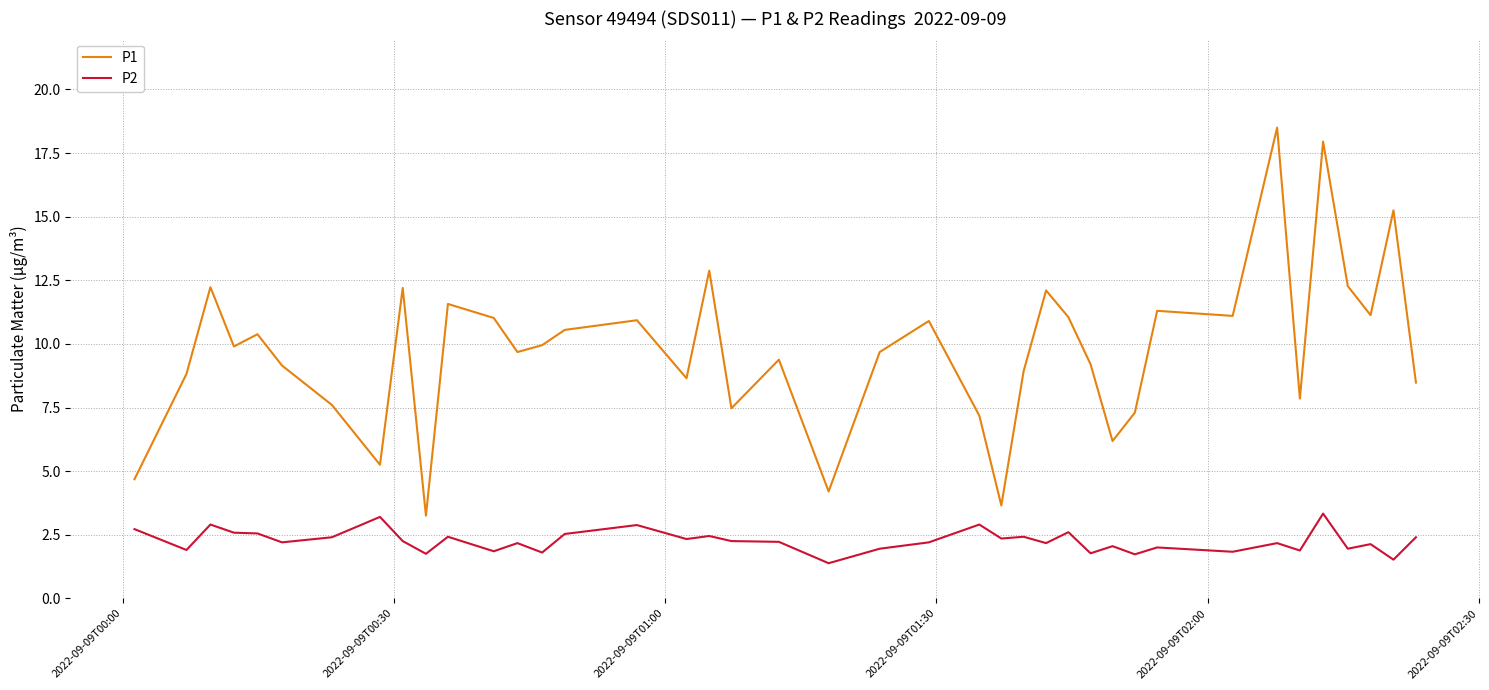

Which series has the largest range (max minus min)?

P1